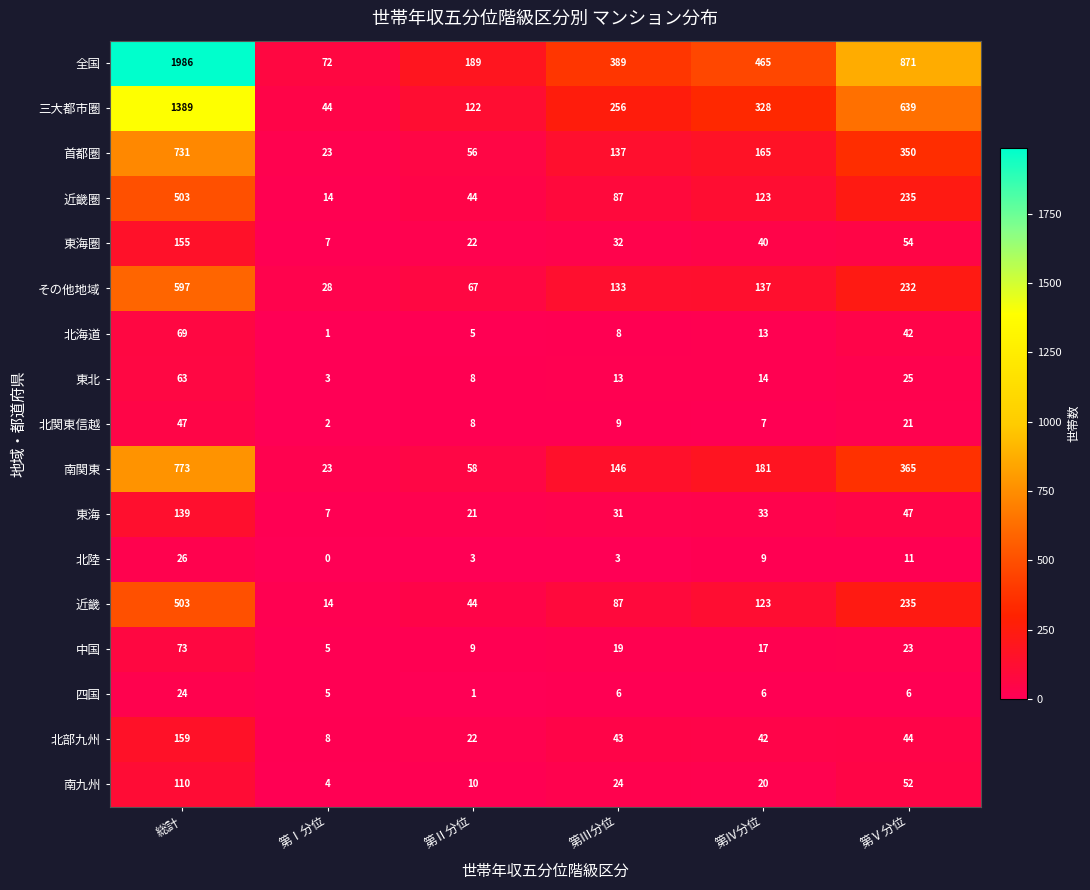

What is the difference between the highest and lowest values at 総計?

1962